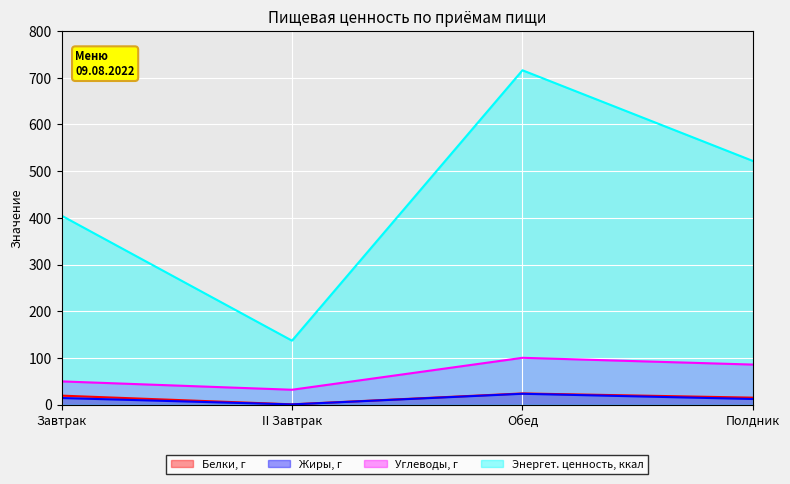

Which has a higher value, II Завтрак or Полдник?

Полдник